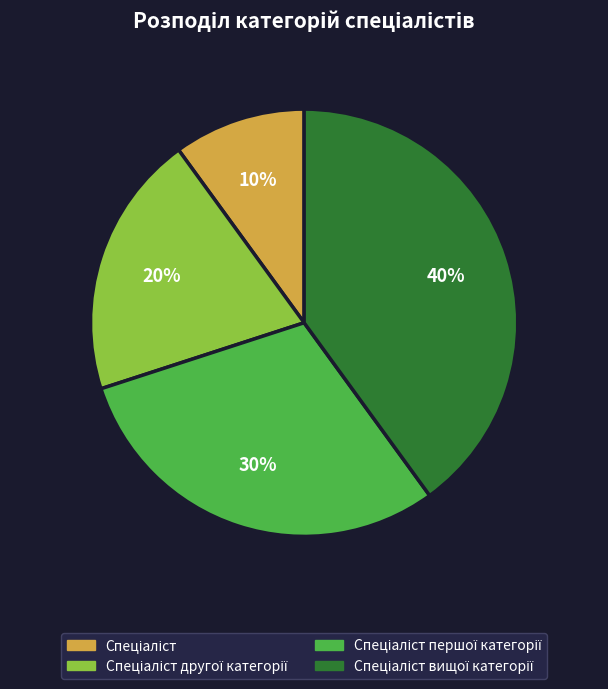

Is there any slice that represents more than half of the pie?

No